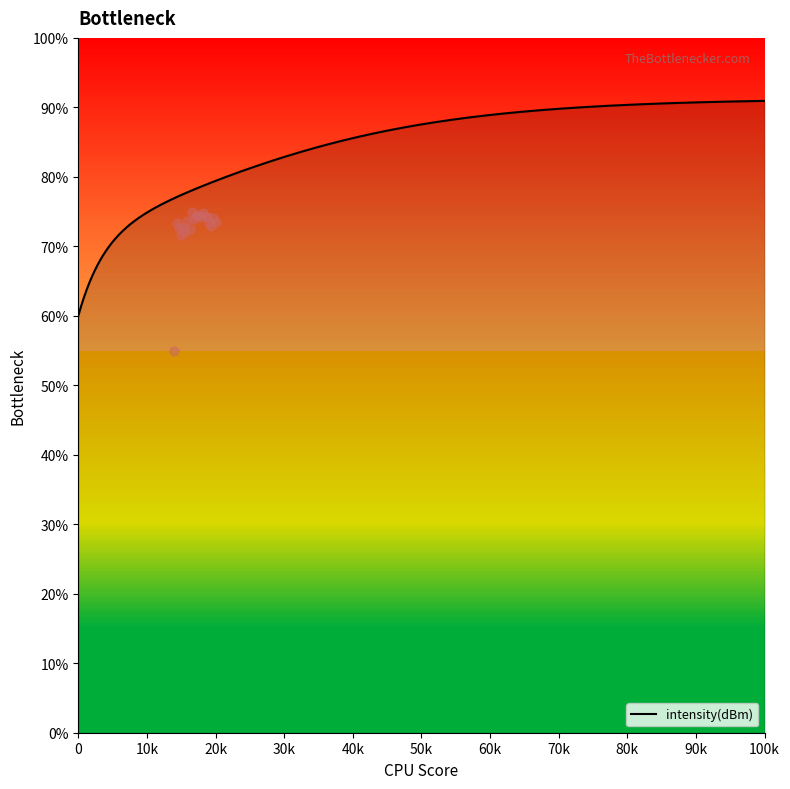

What is the highest value of the intensity(dBm) series?

90.9